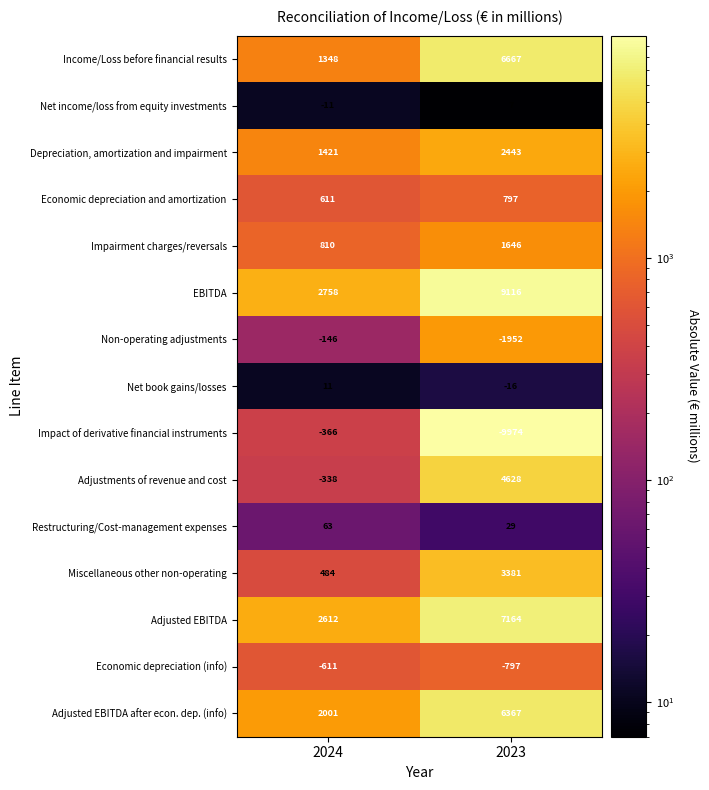

Reading right to left, transcribe all the data shown in this chart.

Income/Loss before financial results: 2023=6667	2024=1348
Net income/loss from equity investments: 2023=7	2024=-11
Depreciation, amortization and impairment: 2023=2443	2024=1421
Economic depreciation and amortization: 2023=797	2024=611
Impairment charges/reversals: 2023=1646	2024=810
EBITDA: 2023=9116	2024=2758
Non-operating adjustments: 2023=-1952	2024=-146
Net book gains/losses: 2023=-16	2024=11
Impact of derivative financial instruments: 2023=-9974	2024=-366
Adjustments of revenue and cost: 2023=4628	2024=-338
Restructuring/Cost-management expenses: 2023=29	2024=63
Miscellaneous other non-operating: 2023=3381	2024=484
Adjusted EBITDA: 2023=7164	2024=2612
Economic depreciation (info): 2023=-797	2024=-611
Adjusted EBITDA after econ. dep. (info): 2023=6367	2024=2001